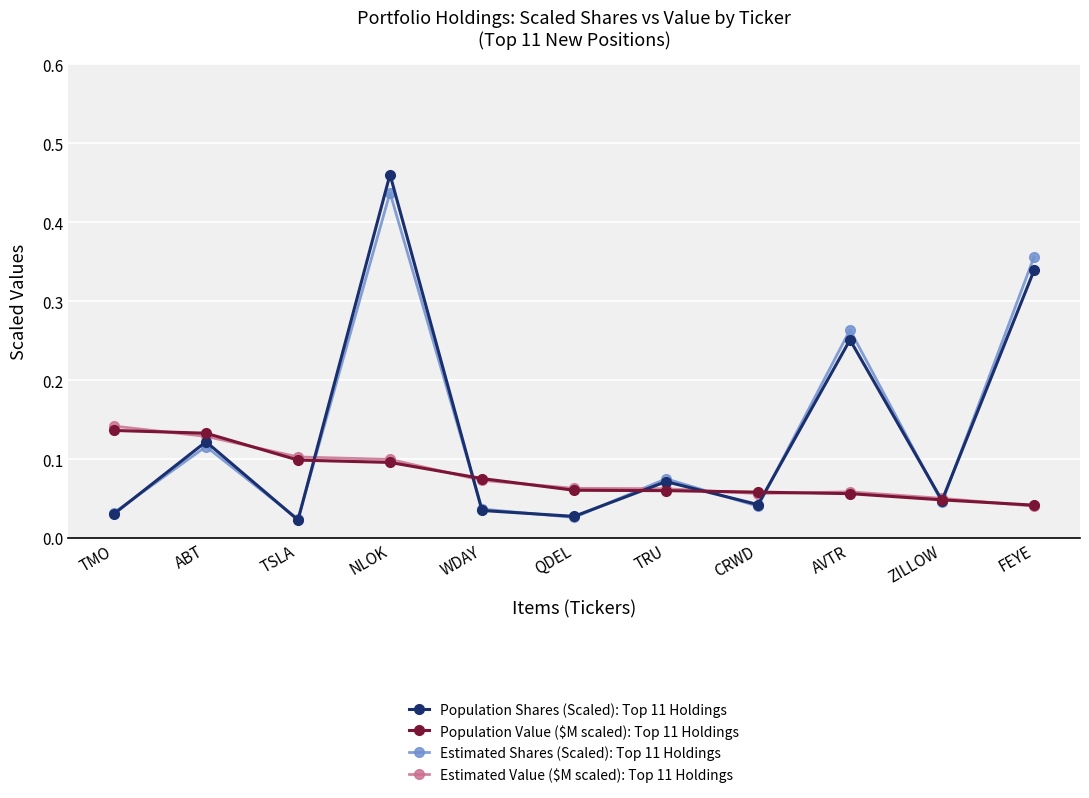

What is the label of the 6th point from the right?

QDEL